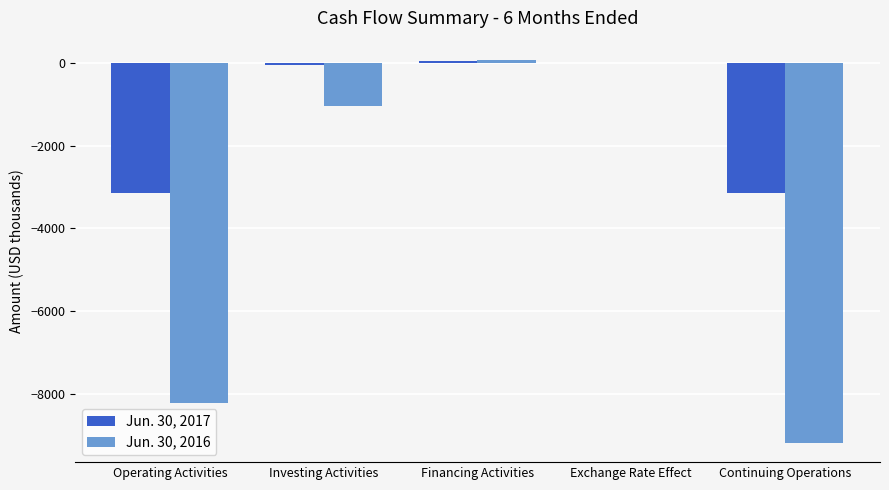

Which series changed the most between Financing Activities and Continuing Operations?

Jun. 30, 2016